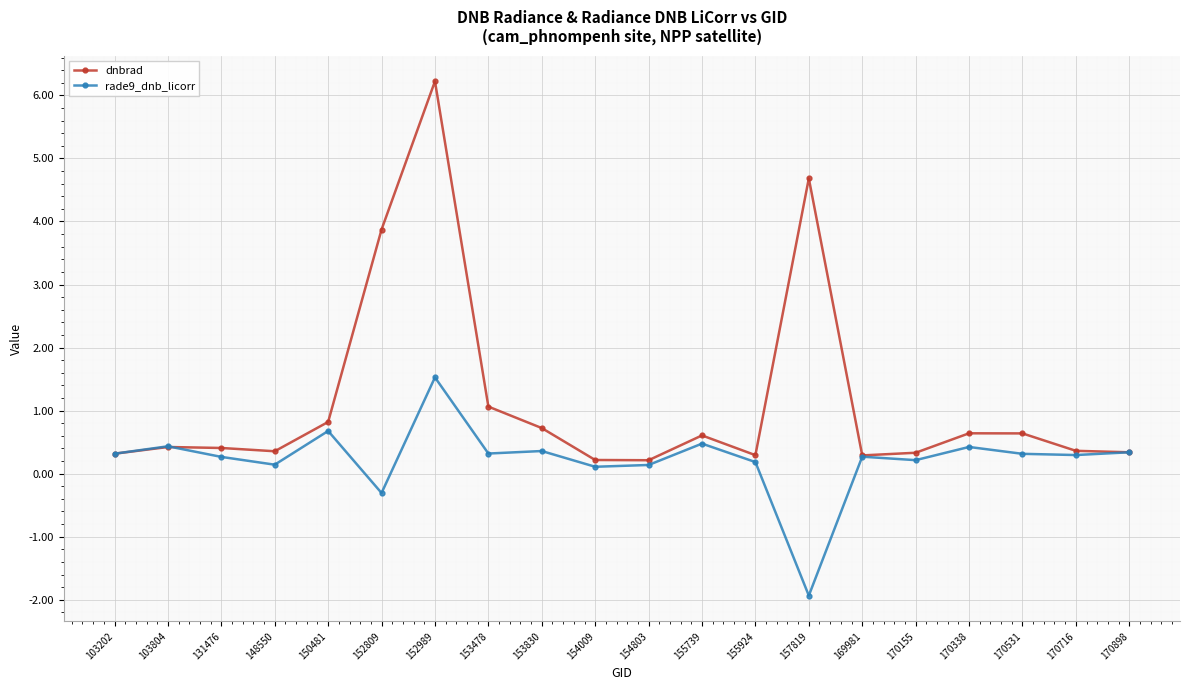

True or false: dnbrad has more than 0 interior local peaks.

True